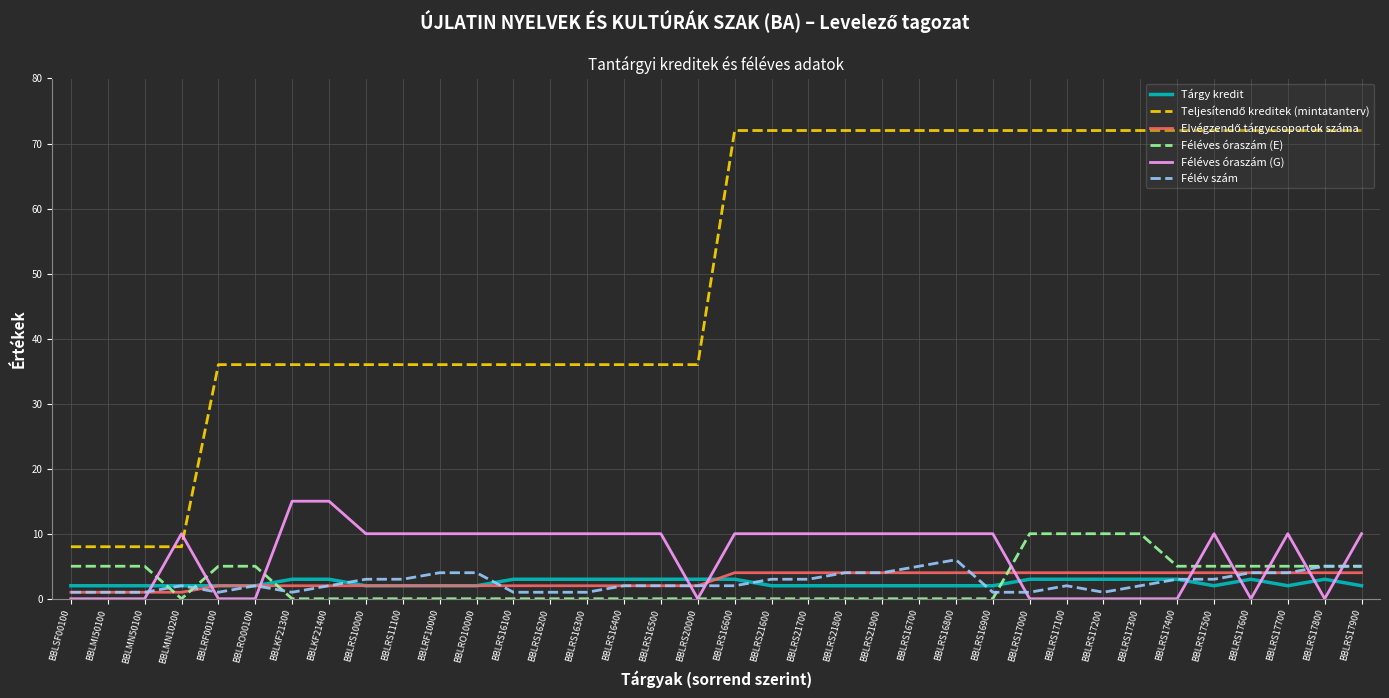

What is the spread (max minus min) of values at BBLRS16200?

36